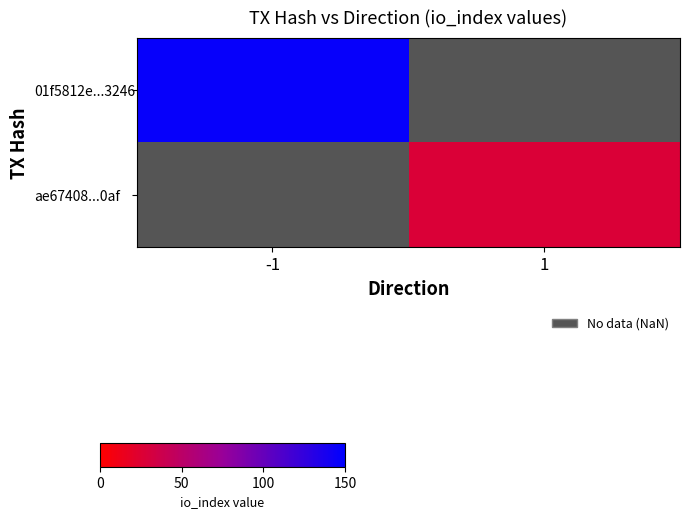

List the series in order of their overall mean, highest first.

01f5812e...3246, ae67408...0af